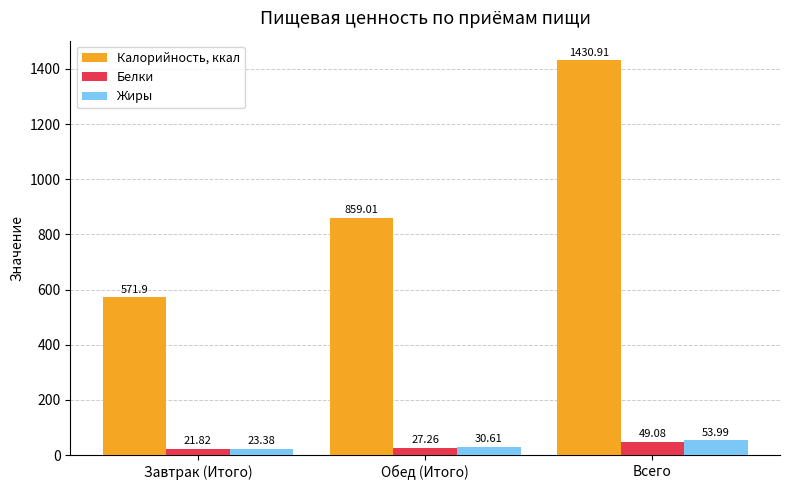

Which series has the largest range (max minus min)?

Калорийность, ккал